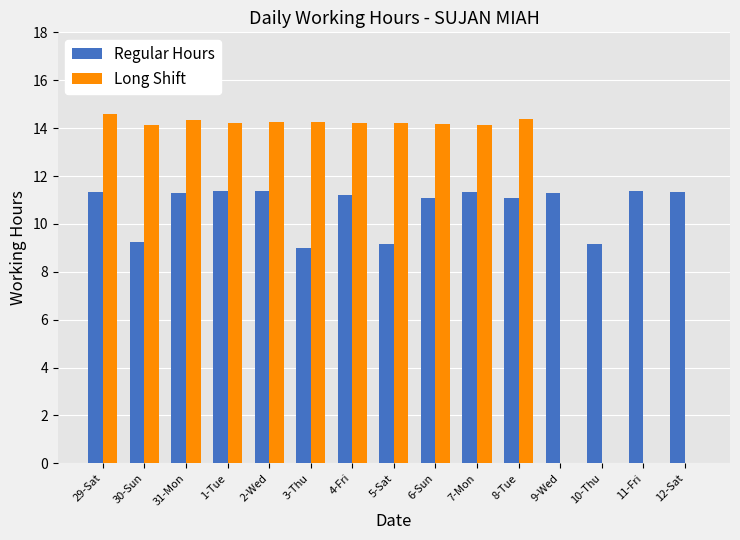

The Long Shift series shows 24.1 at 2-Wed. True or false?

False